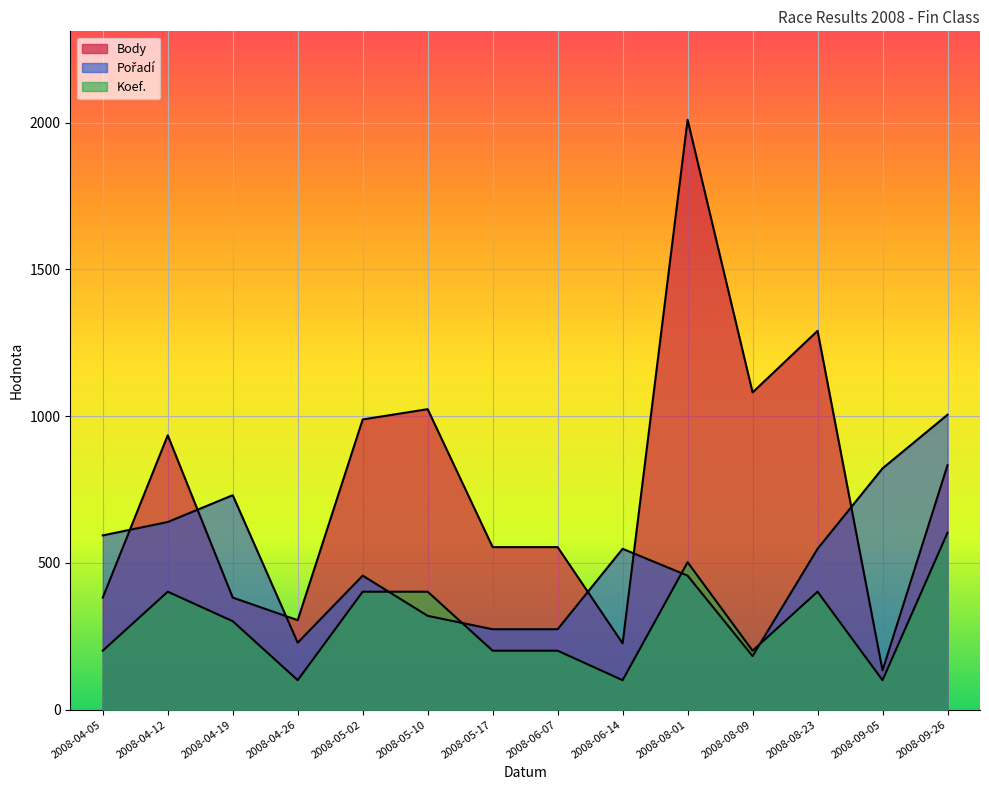

Which series has the widest spread of values?

Body